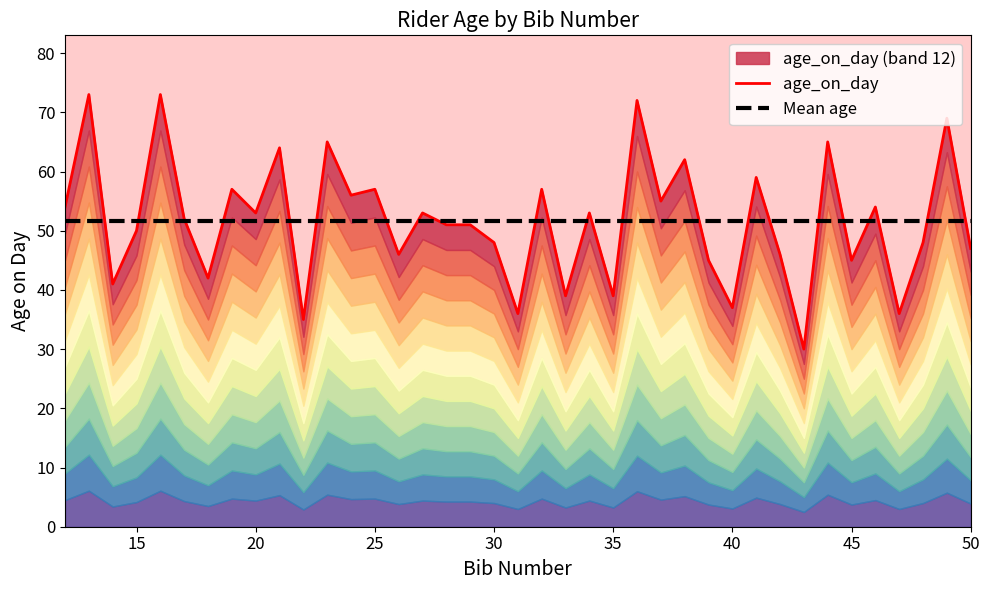

How many lines are shown in the chart?

2